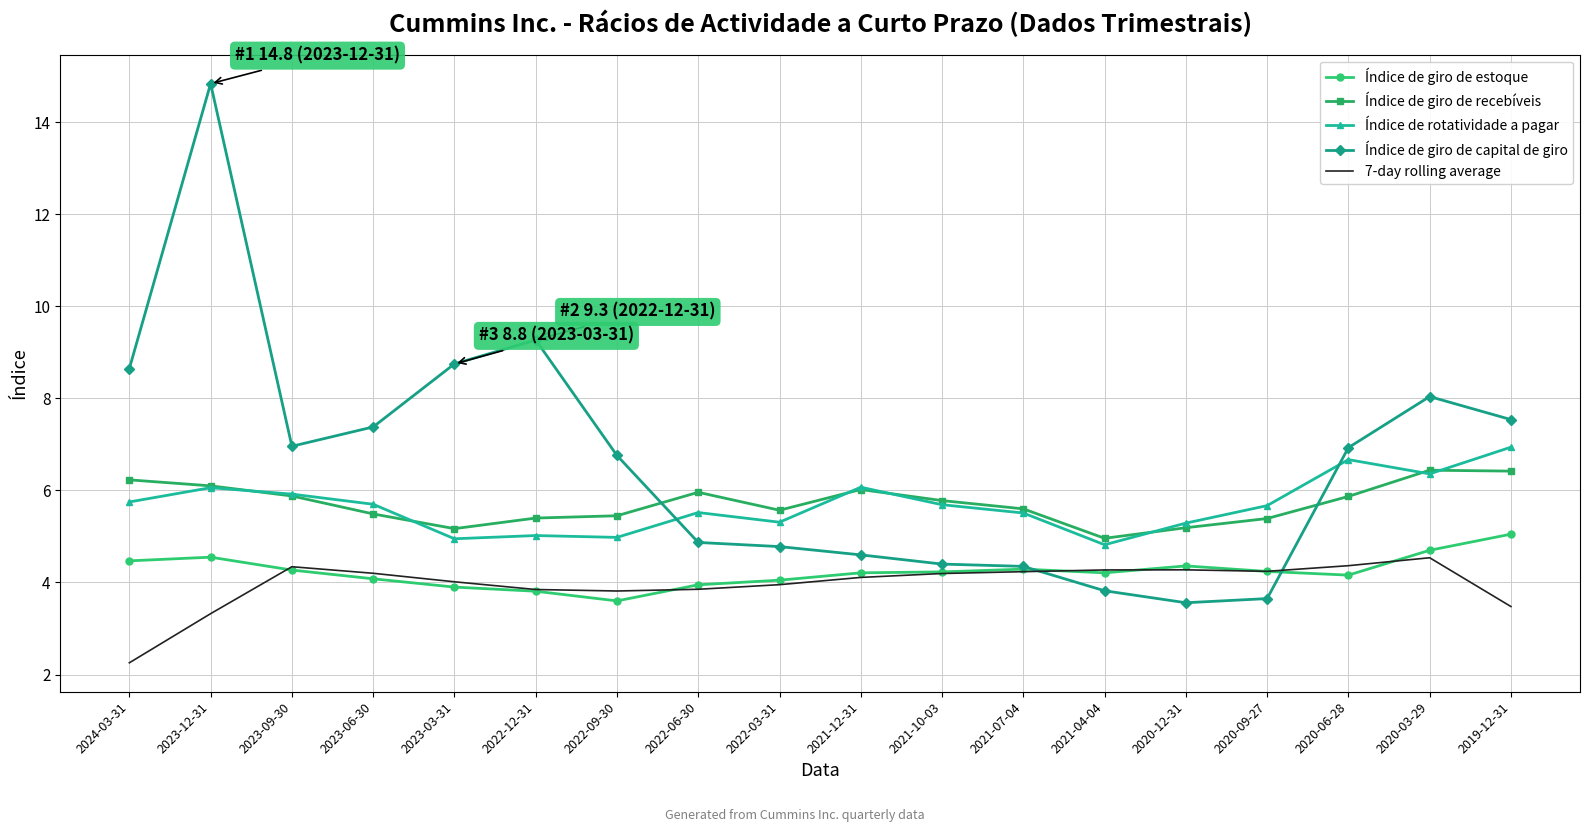

Which series has the widest spread of values?

Índice de giro de capital de giro